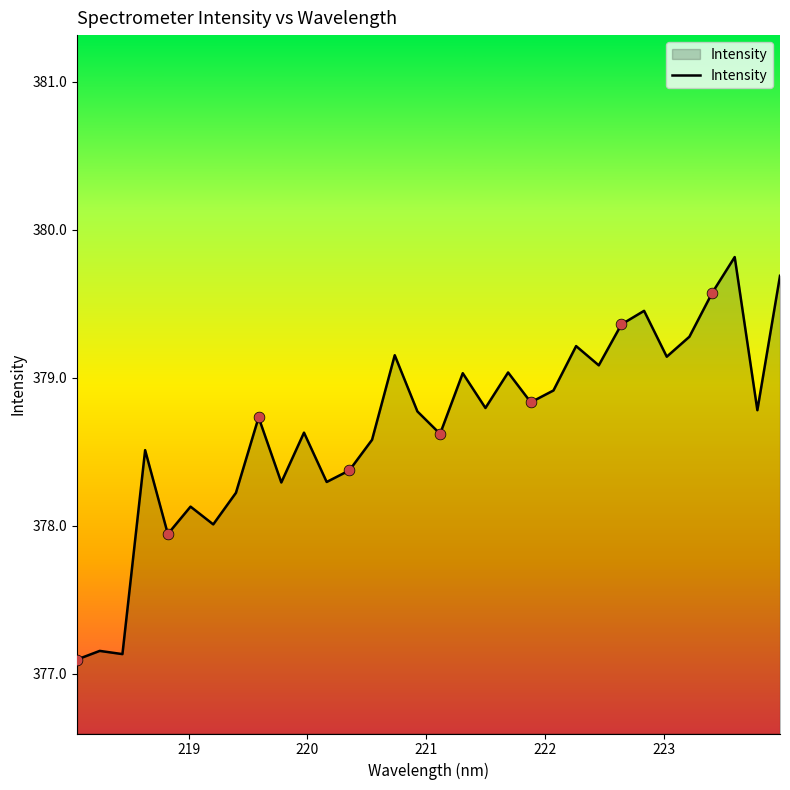

What is the minimum value shown in the chart?

377.1